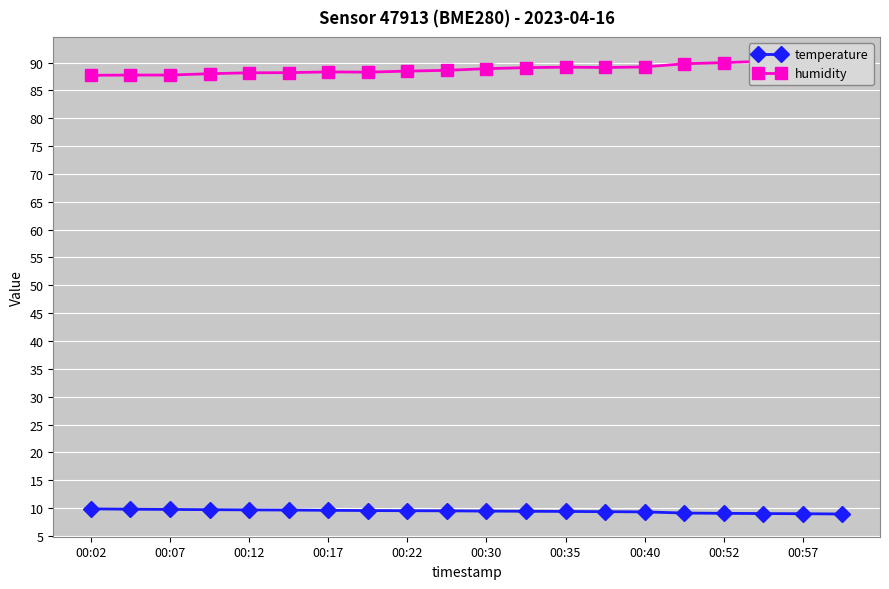

What is the lowest value of the temperature series?

8.9